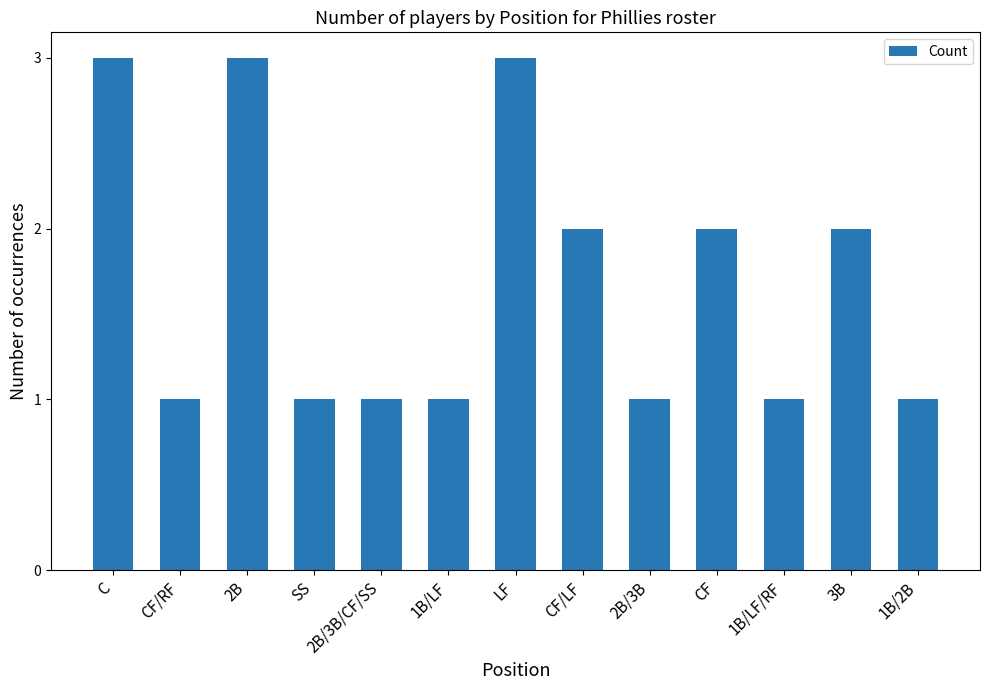

How many distinct data groups are displayed?

1